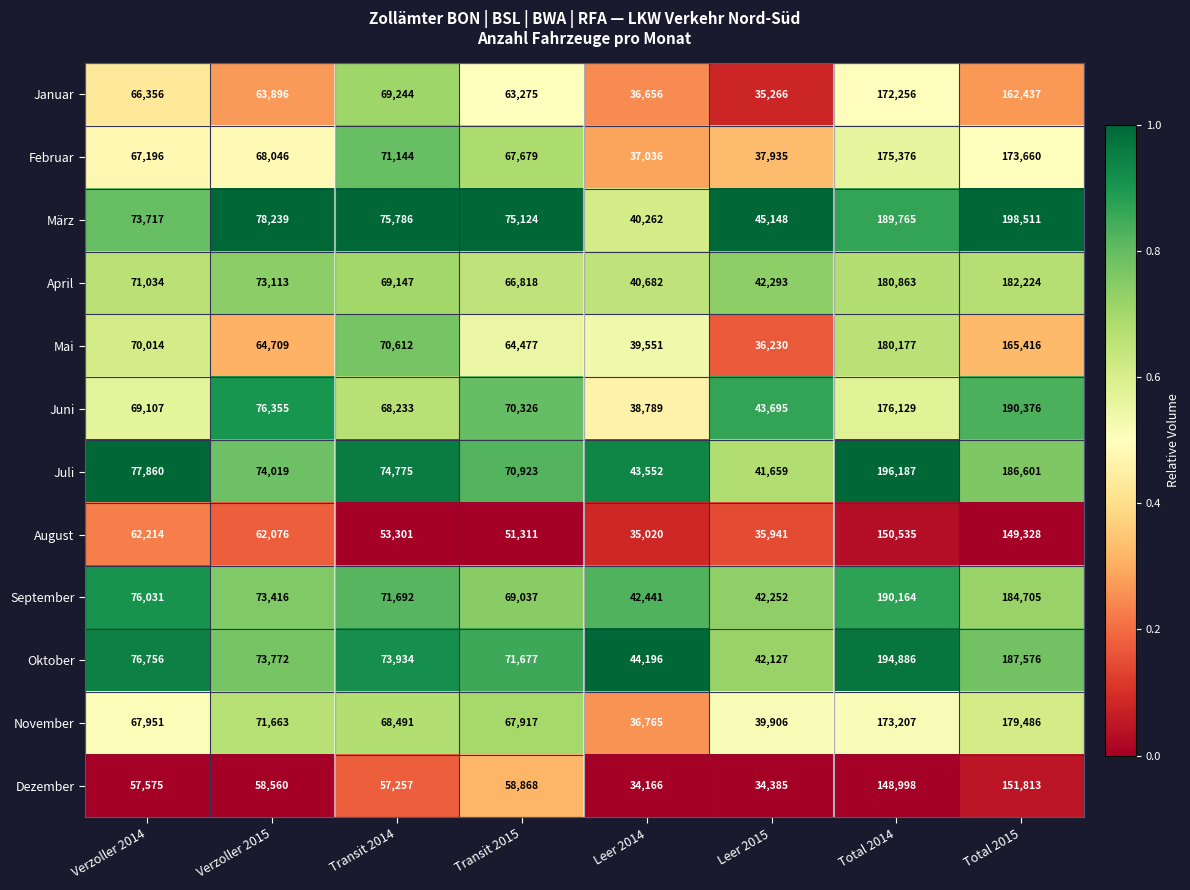

Read the September value at Total 2015, to the nearest 50.

184700